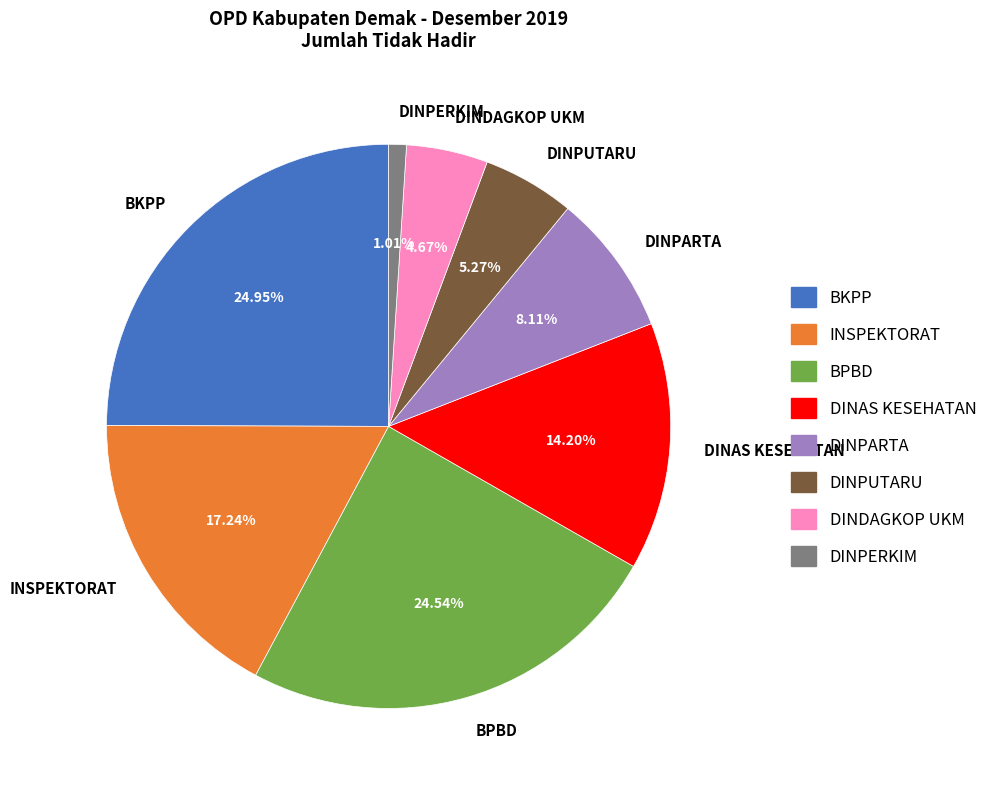

What is the smallest slice in the pie chart?

DINPERKIM